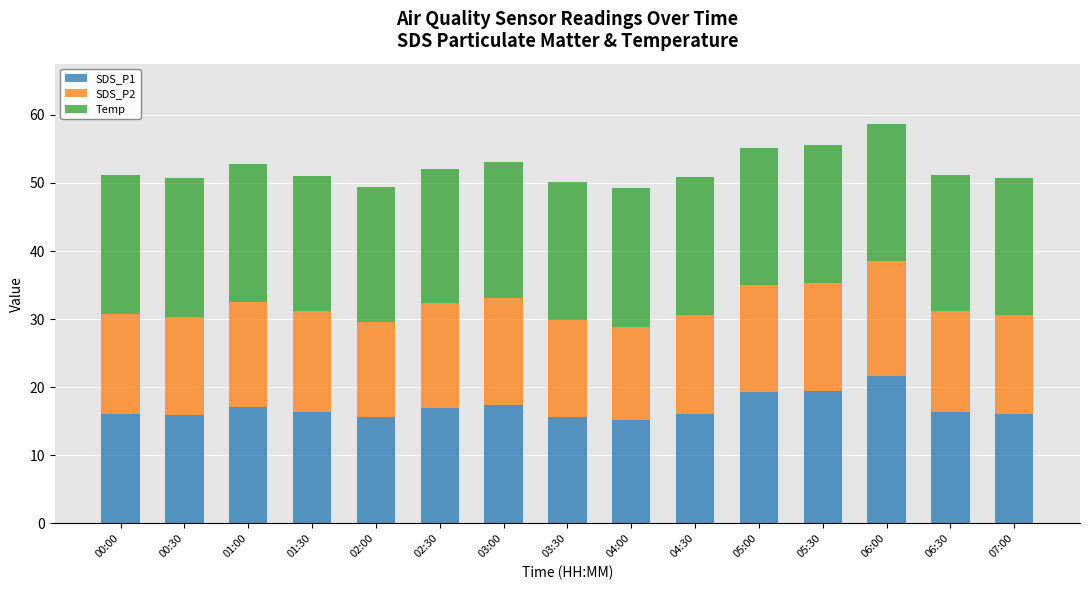

Is it true that SDS_P1 equals 9.7 at 00:30?

False